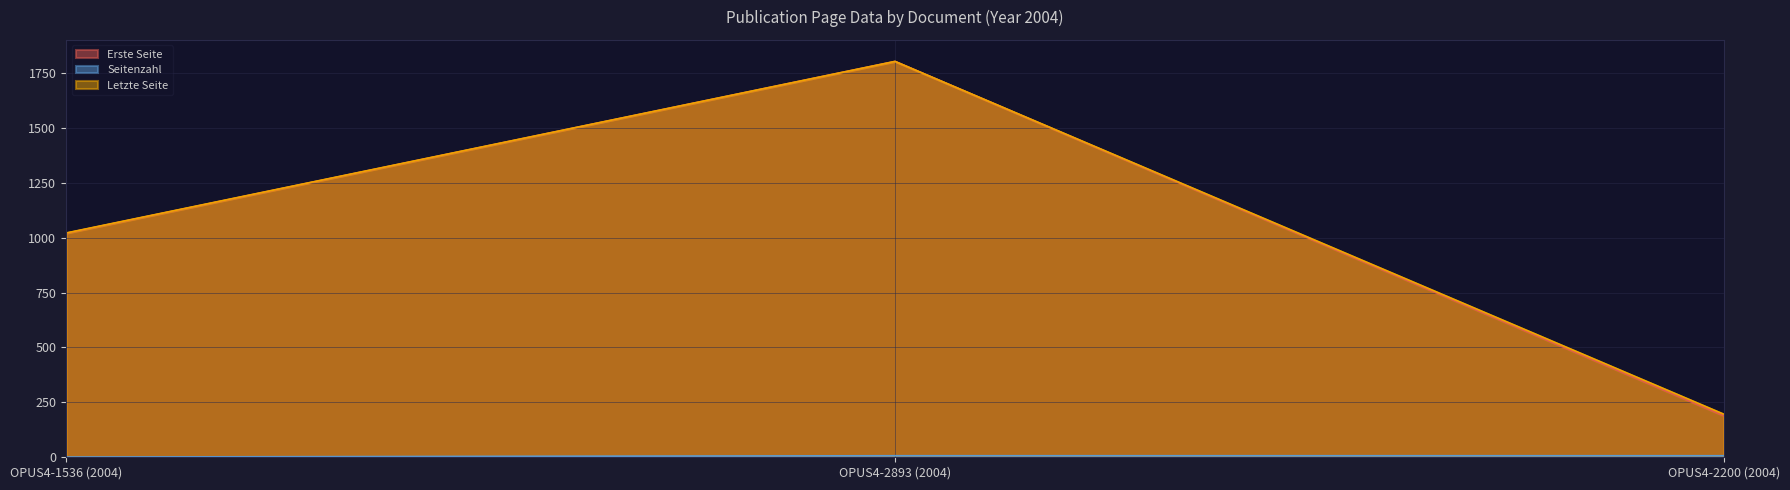

What value does the Erste Seite series have at OPUS4-2893 (2004), to the nearest 100?

1800